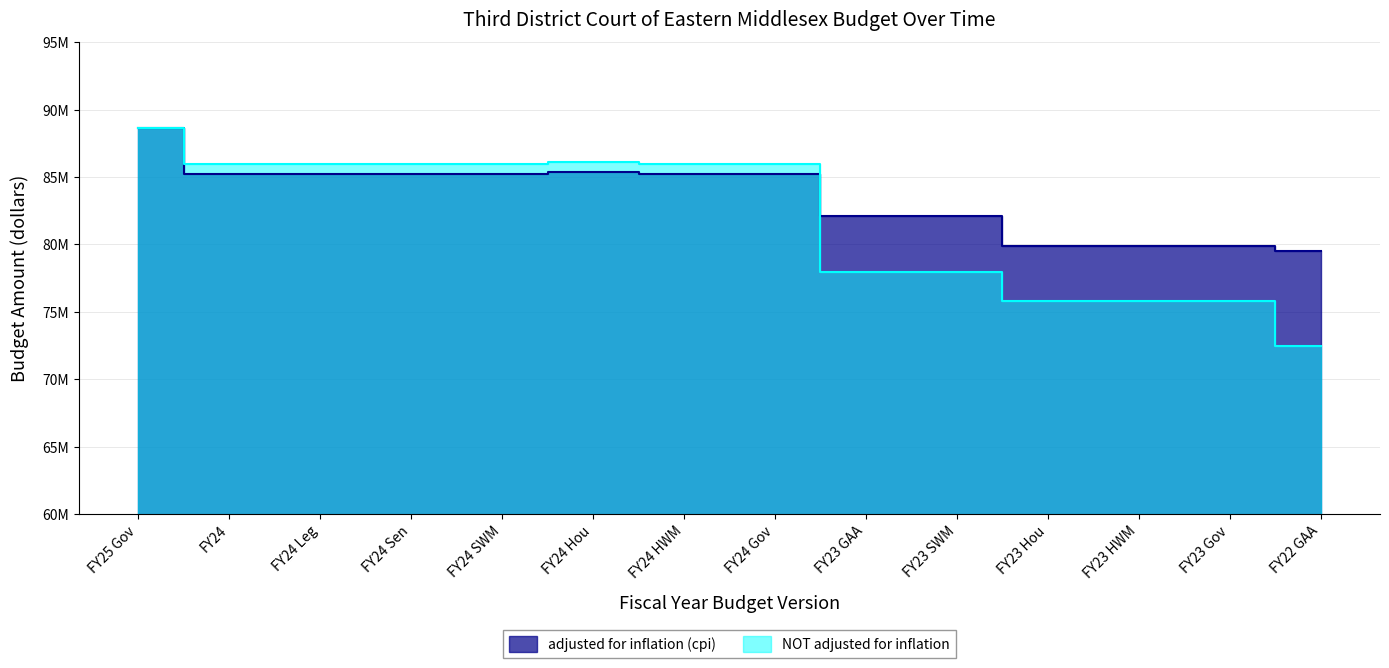

Where is the first local maximum for NOT adjusted for inflation?

FY24 Hou